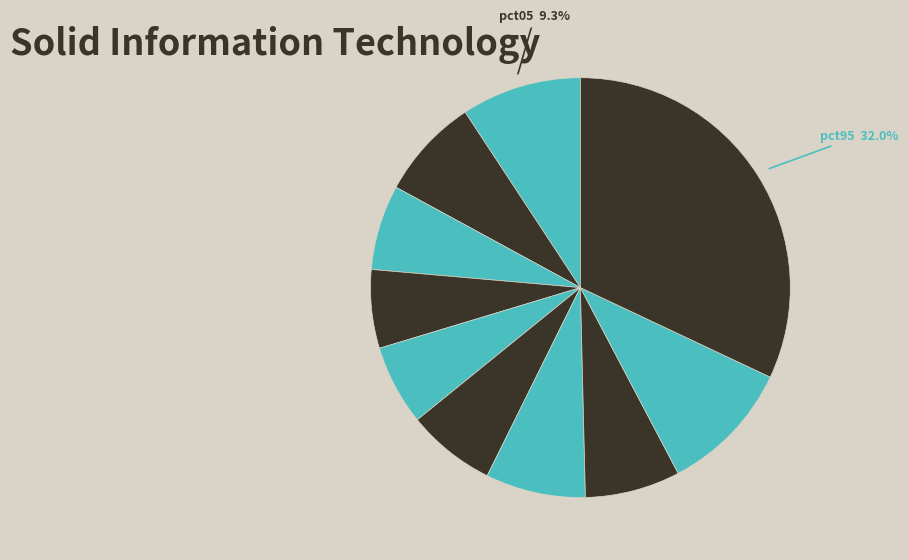

Which category has the smallest portion of the pie?

pct35